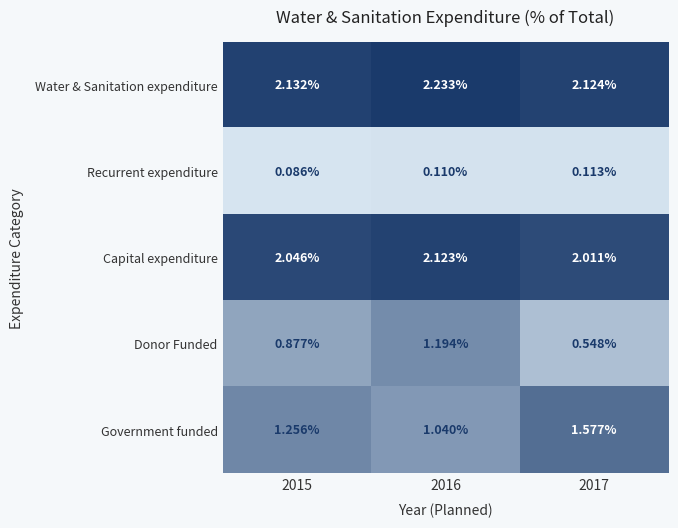

Which series has the largest total across all categories?

Water & Sanitation expenditure